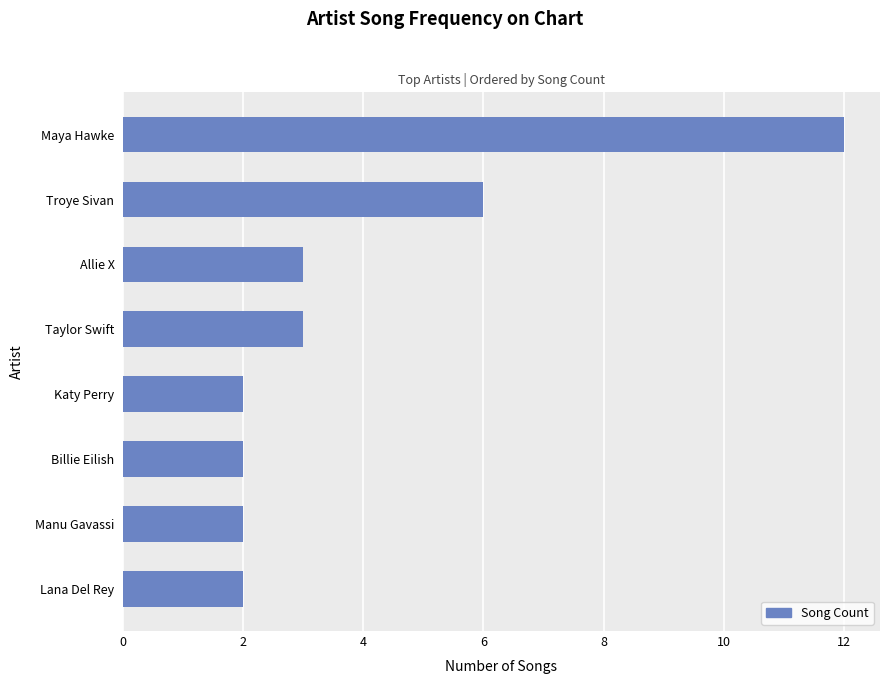

Approximately how many times larger is the value at Manu Gavassi compared to Taylor Swift?

0.7